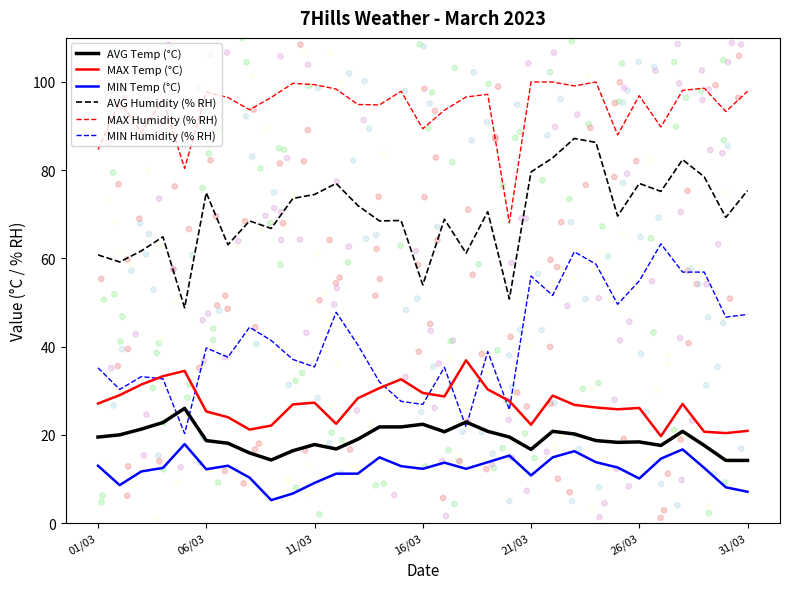

At how many categories does at least one series exceed 35?

31